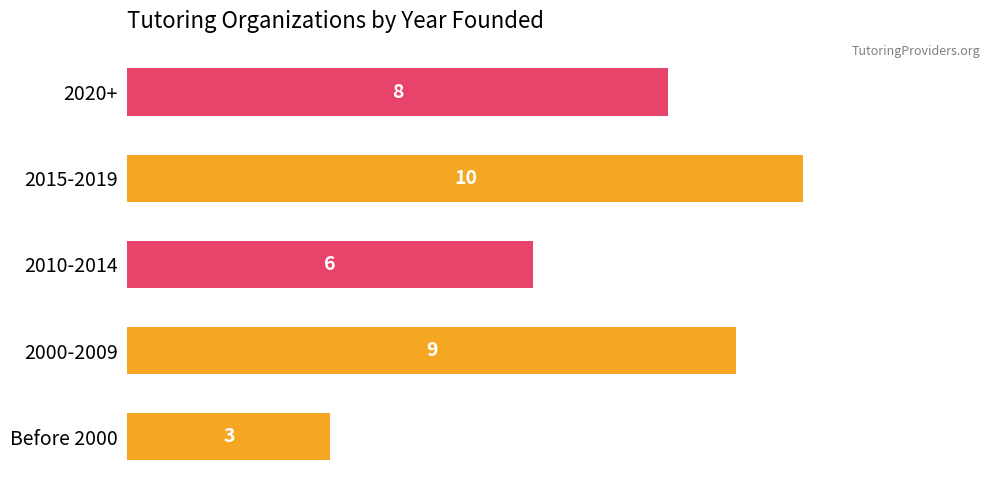

What is the smallest value displayed?

3